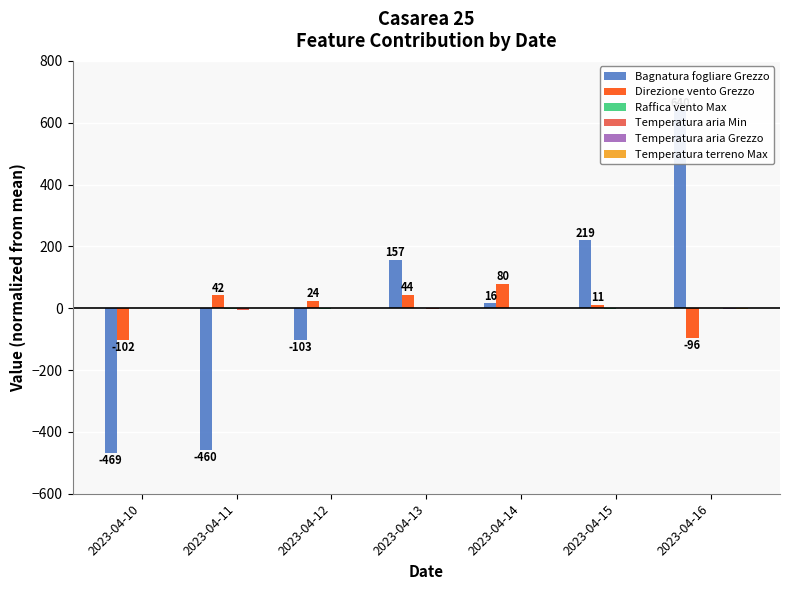

Which series has the largest total across all categories?

Bagnatura fogliare Grezzo